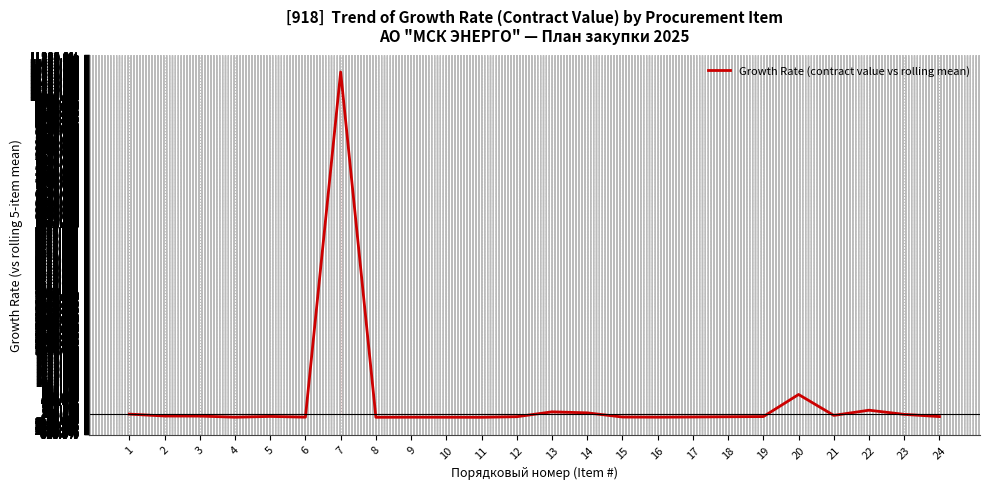

Does the chart display data point markers on the line(s)?

No